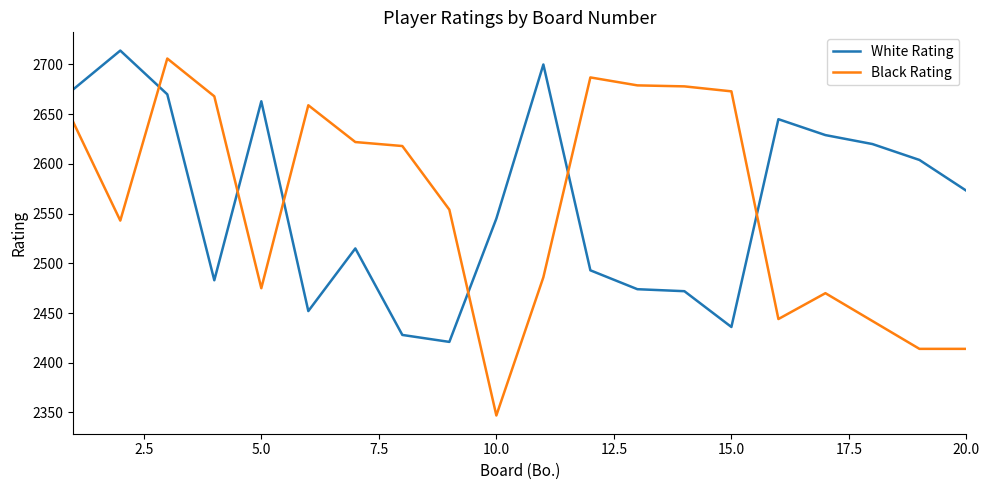

After their last crossing, which series has the higher values: Black Rating or White Rating?

White Rating